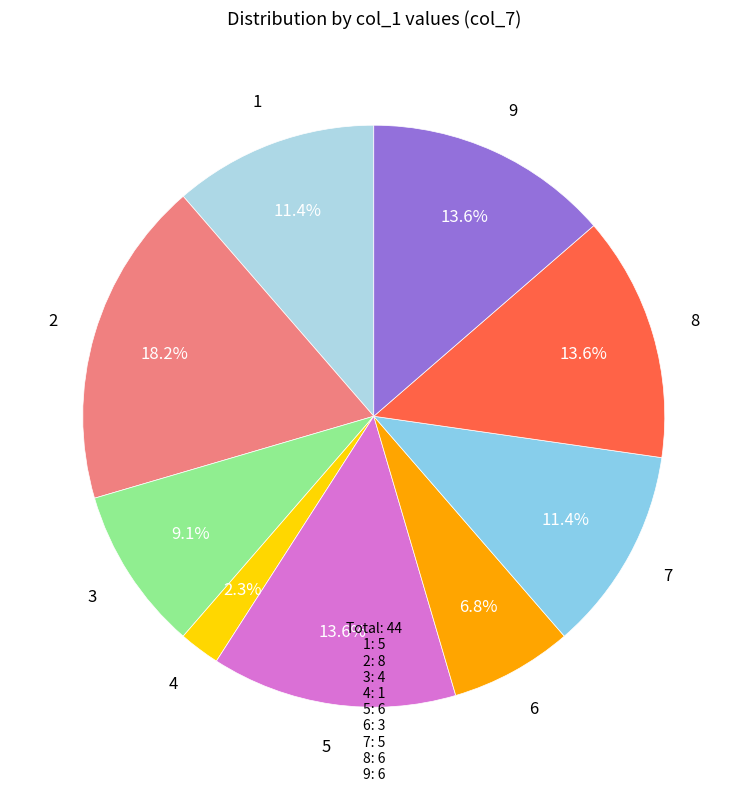

How many slices are in this pie chart?

9